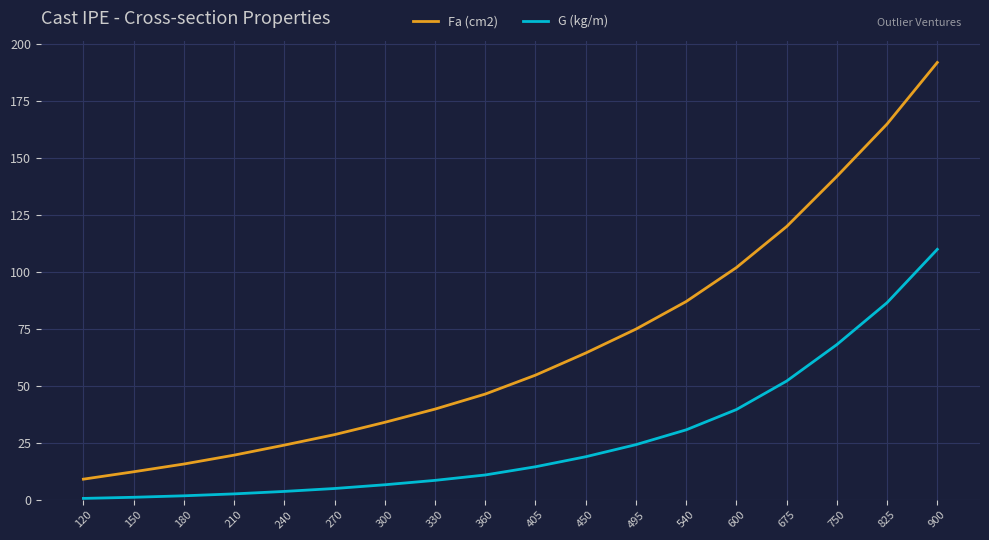

What is the maximum value for Fa (cm2)?

192.0